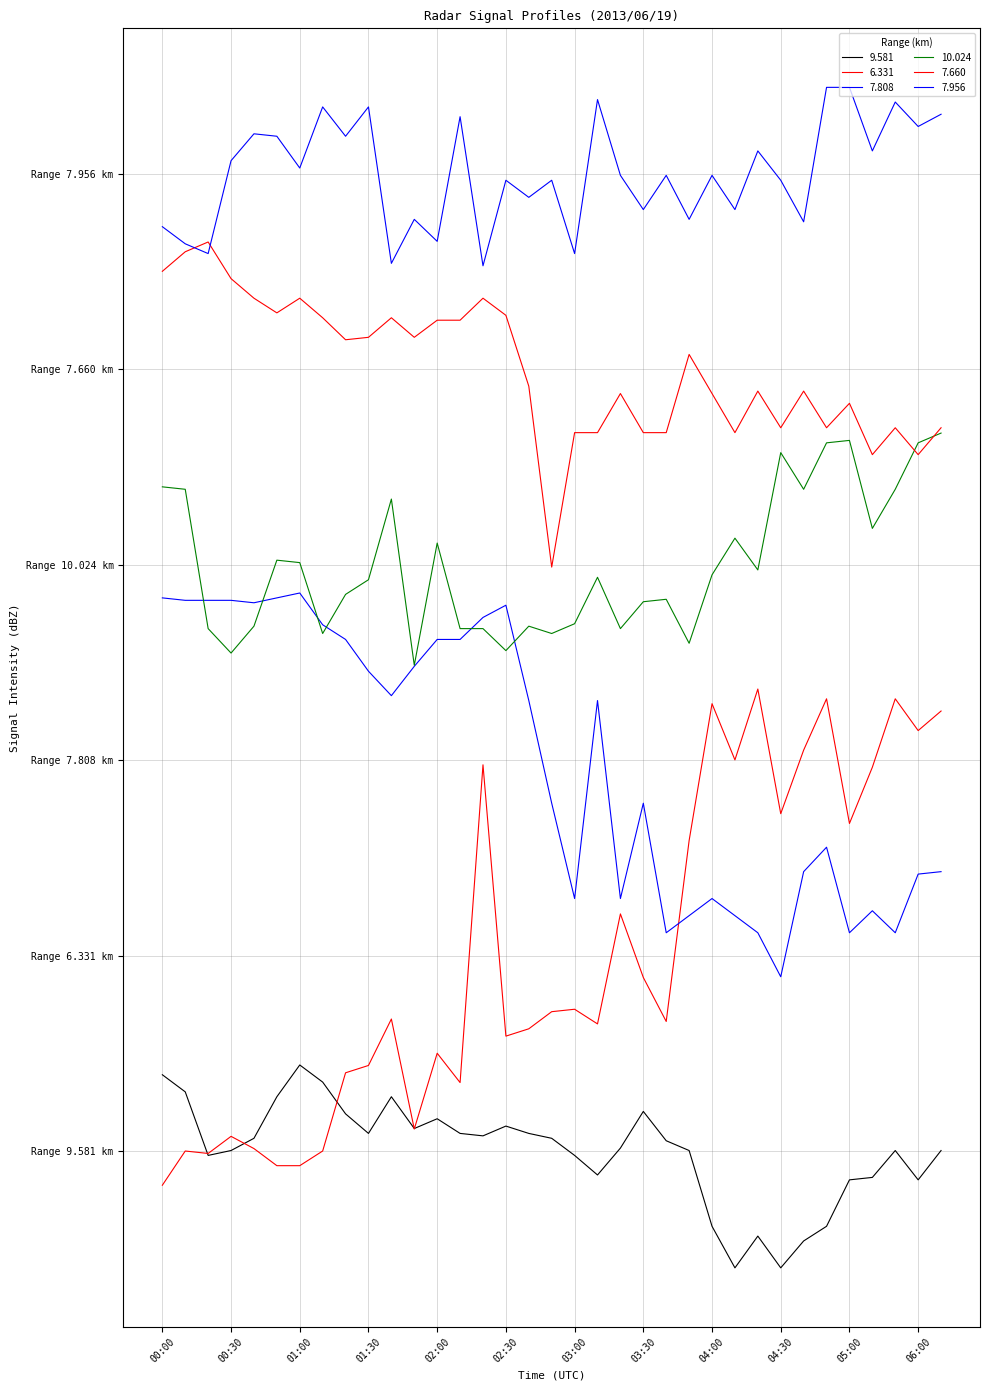

Where do 7.808 and 10.024 first cross each other?

00:10 and 00:20